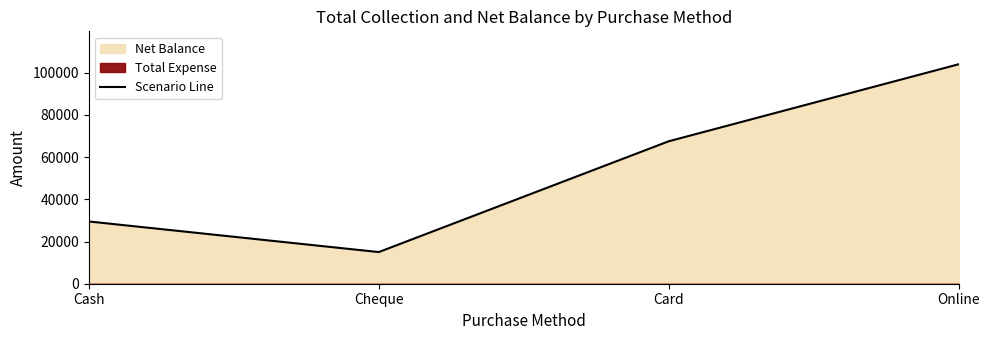

Rank the categories by value from lowest to highest.

Cheque, Cash, Card, Online